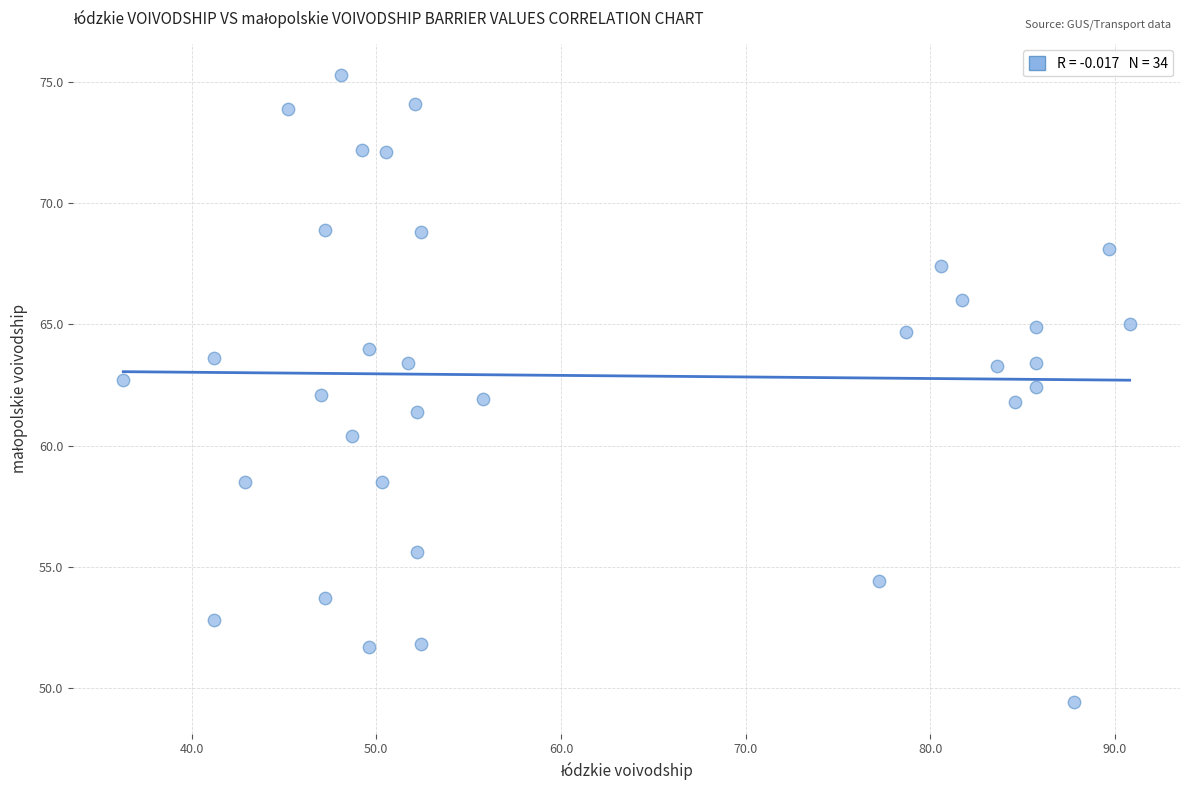

What is the range of Y values (max minus min)?

25.9